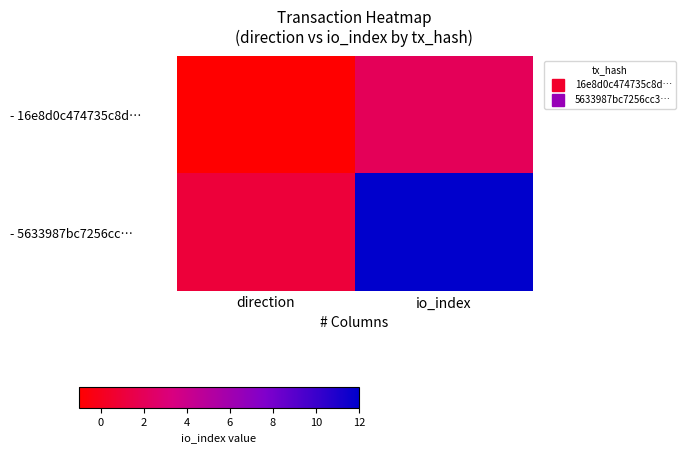

Reading right to left, transcribe all the data shown in this chart.

- 16e8d0c474735c8d…: io_index=2	direction=-1
- 5633987bc7256cc…: io_index=12	direction=1